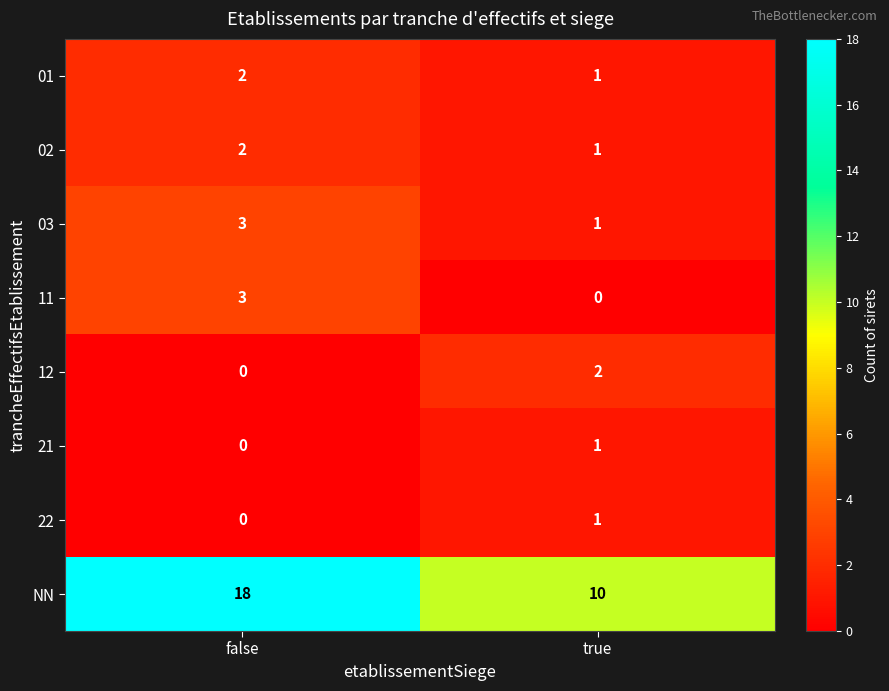

At which category is the sum across all series the highest?

false